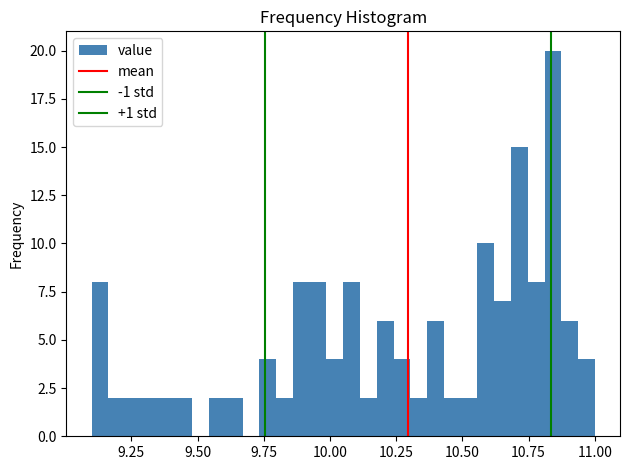

Read against the x-axis, roughly where is the centre of the tallest bar?

10.85